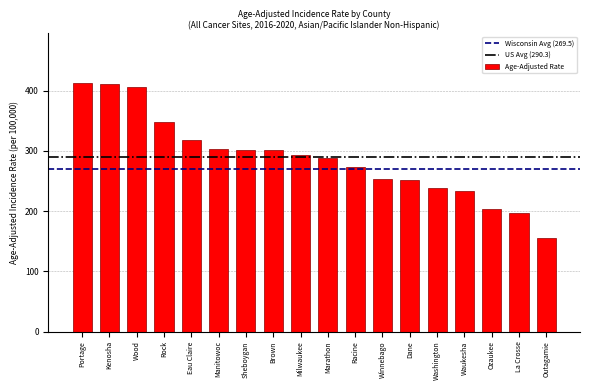

What value does the data have at Kenosha?

410.2